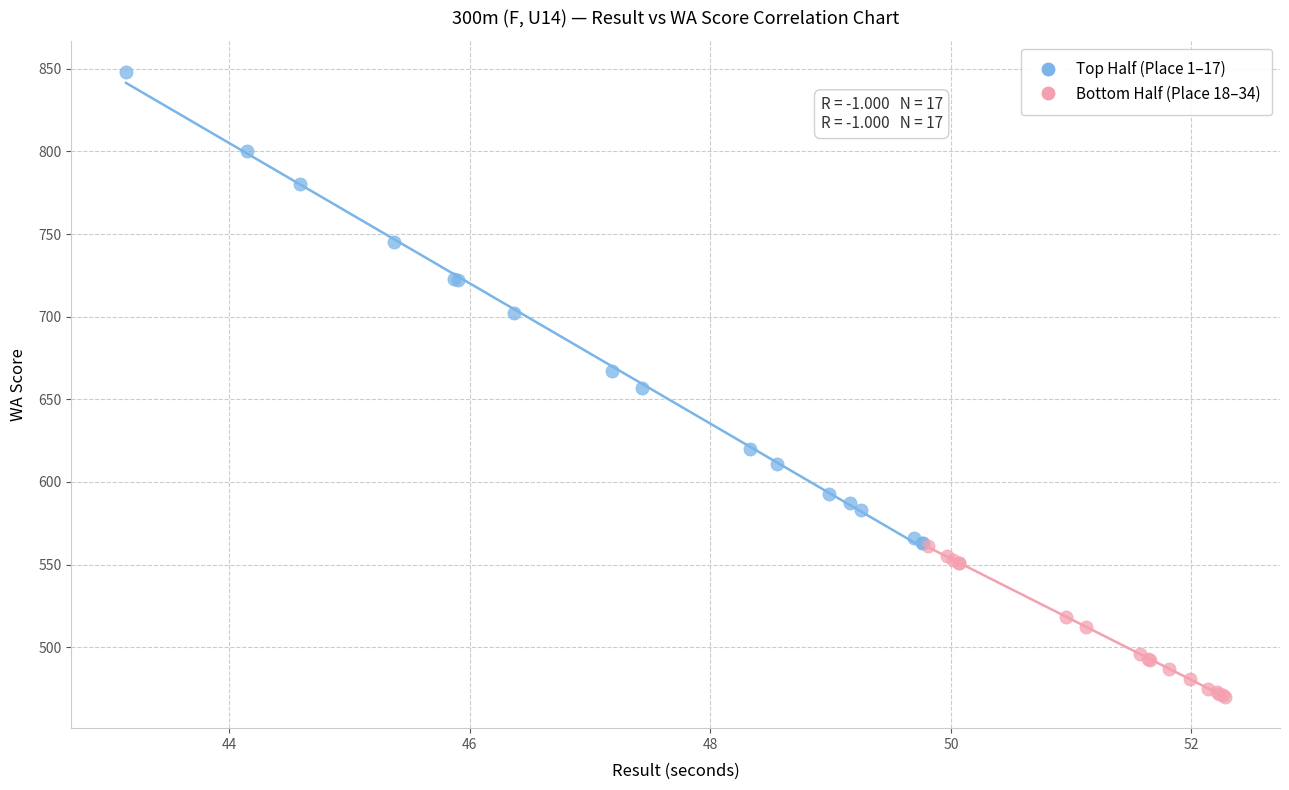

Which series contains the lowest Y value?

Bottom Half (Place 18–34)